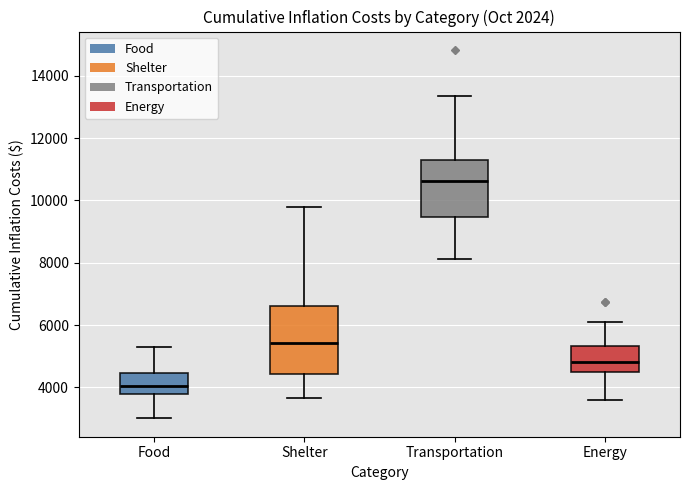

Where does the lower whisker of the box for Food end on the y-axis? The values are not printed on the chart, so give them approximately, as read against the axis.

3000